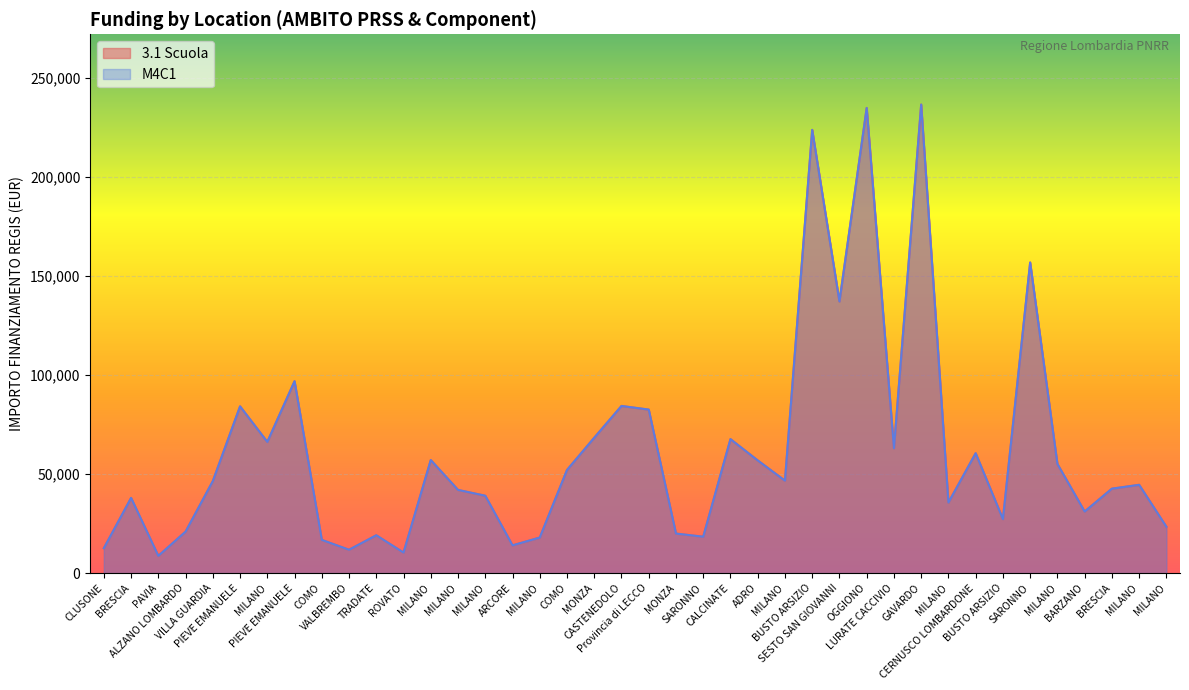

Where is M4C1 nearest to the value 122581?

SESTO SAN GIOVANNI